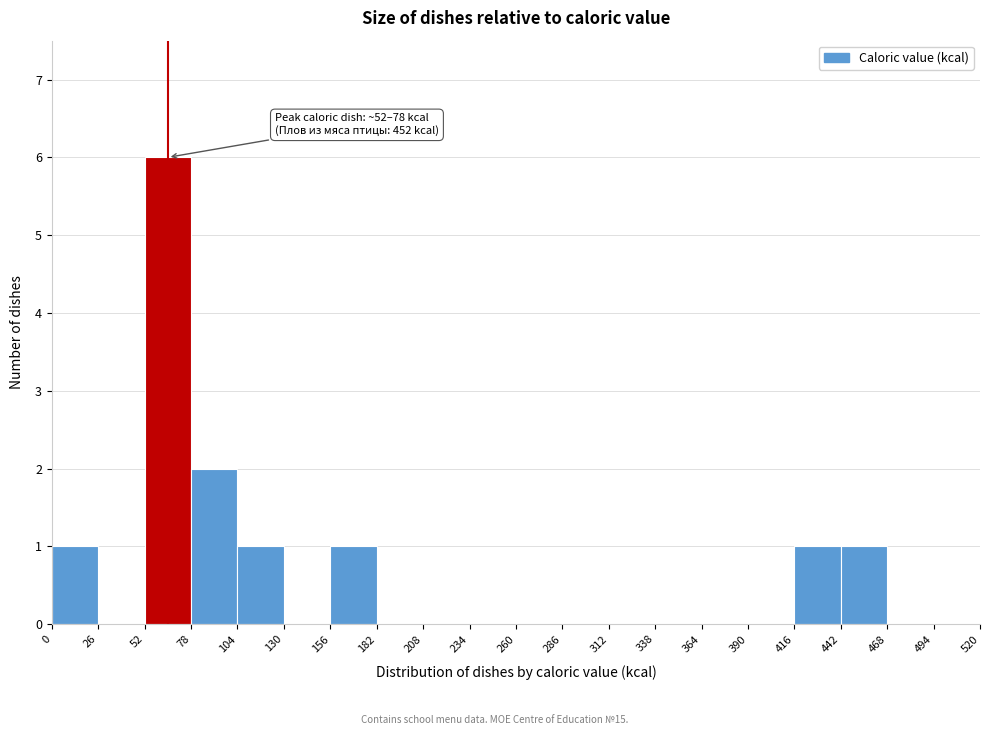

Which range on the x-axis has the tallest bar?

52 to 78